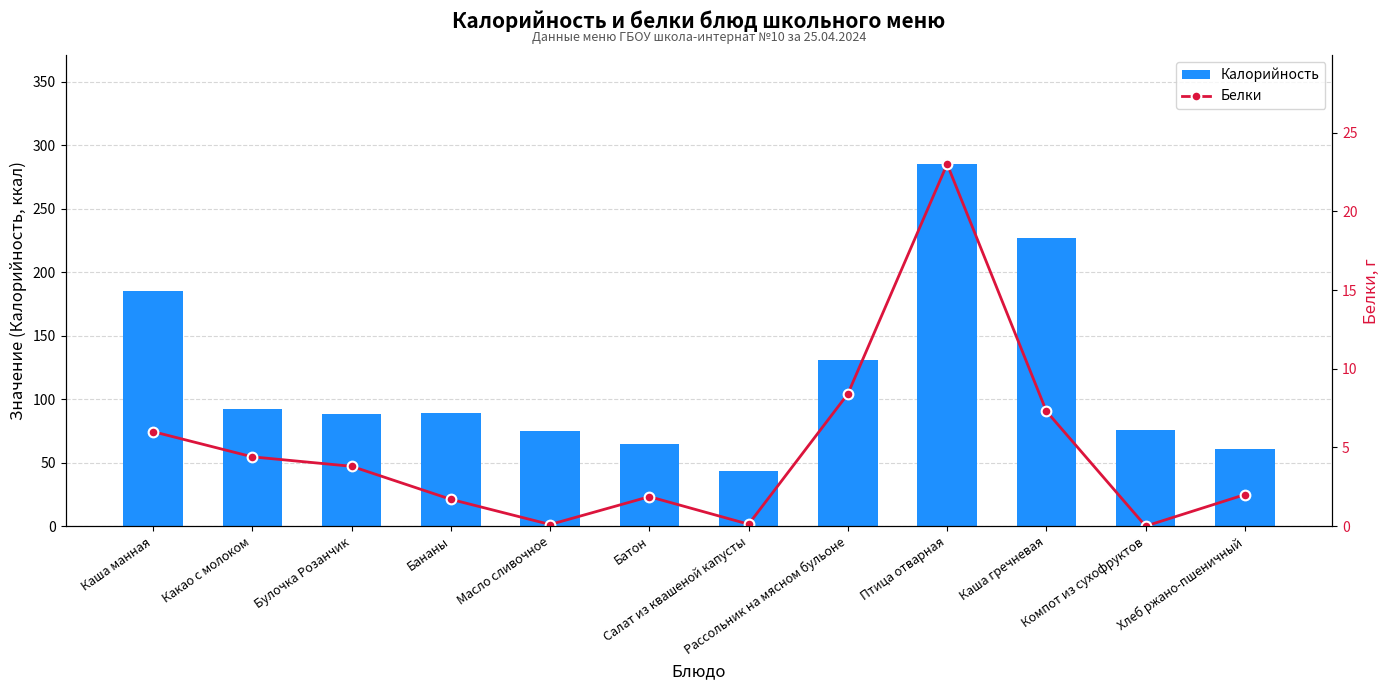

What is the difference between the maximum and minimum values in the Белки series?

23.0